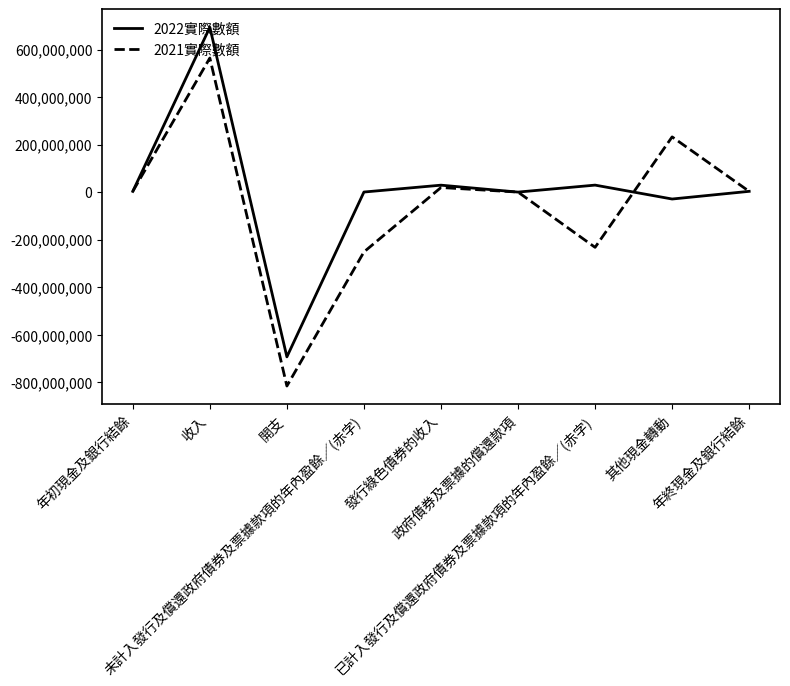

Which series has the largest range (max minus min)?

2022實際數額